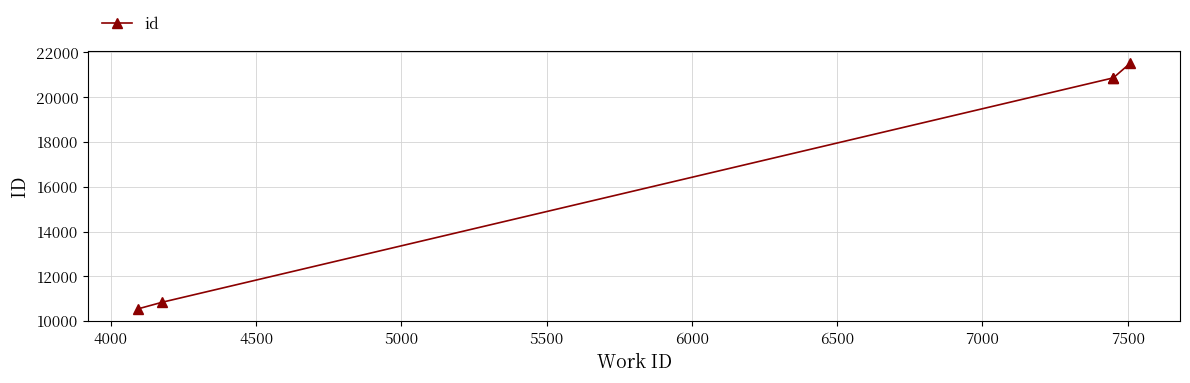

What is the difference between the second highest and minimum values?

10318